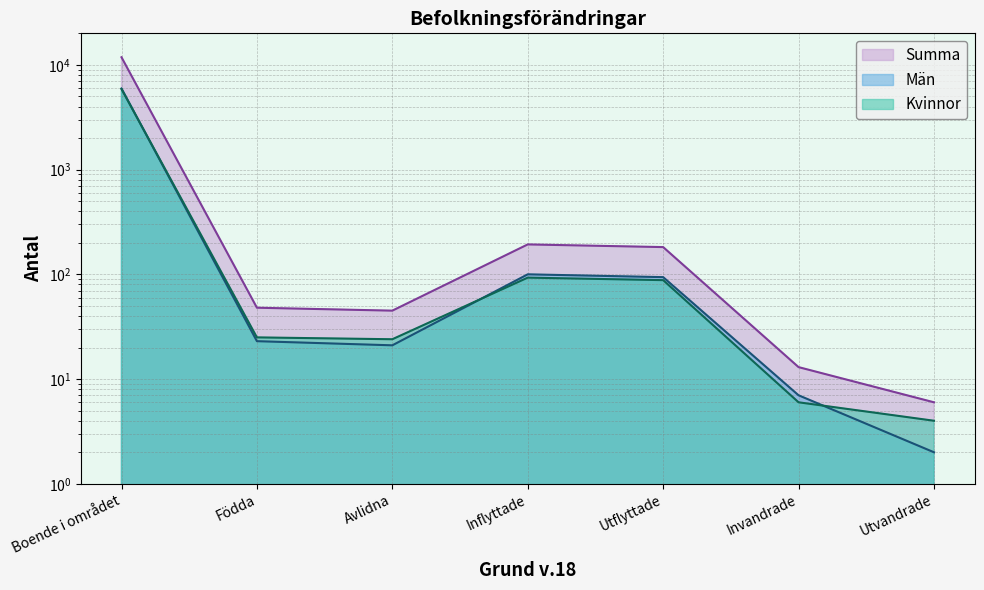

How many data points in Män are less than 23?

3